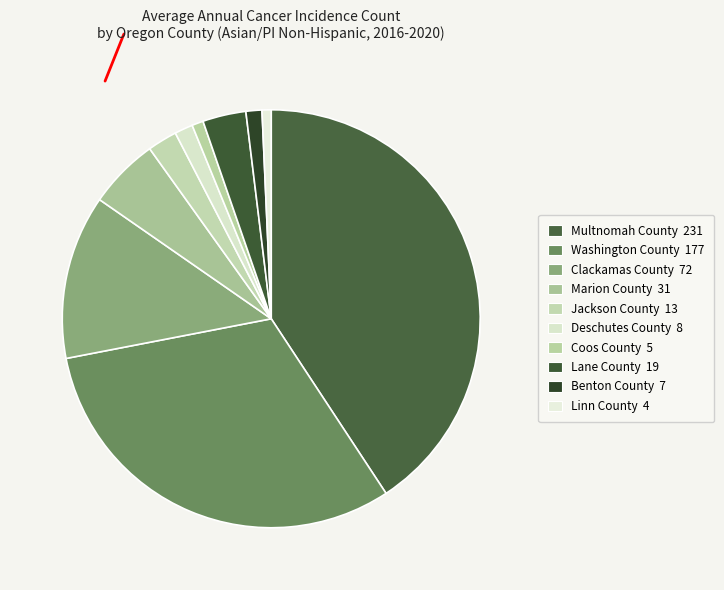

Which category has the smallest portion of the pie?

Linn County